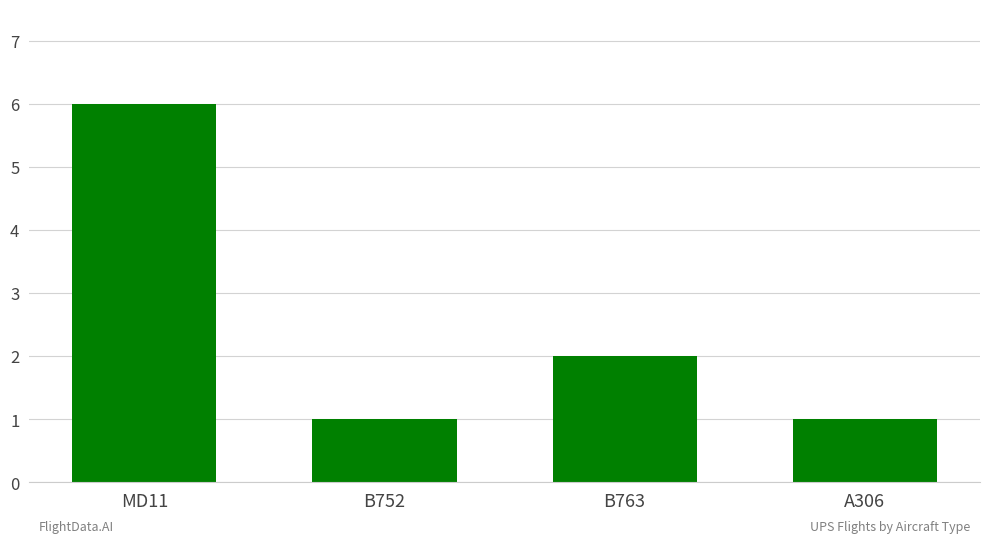

What is the maximum value shown in the chart?

6